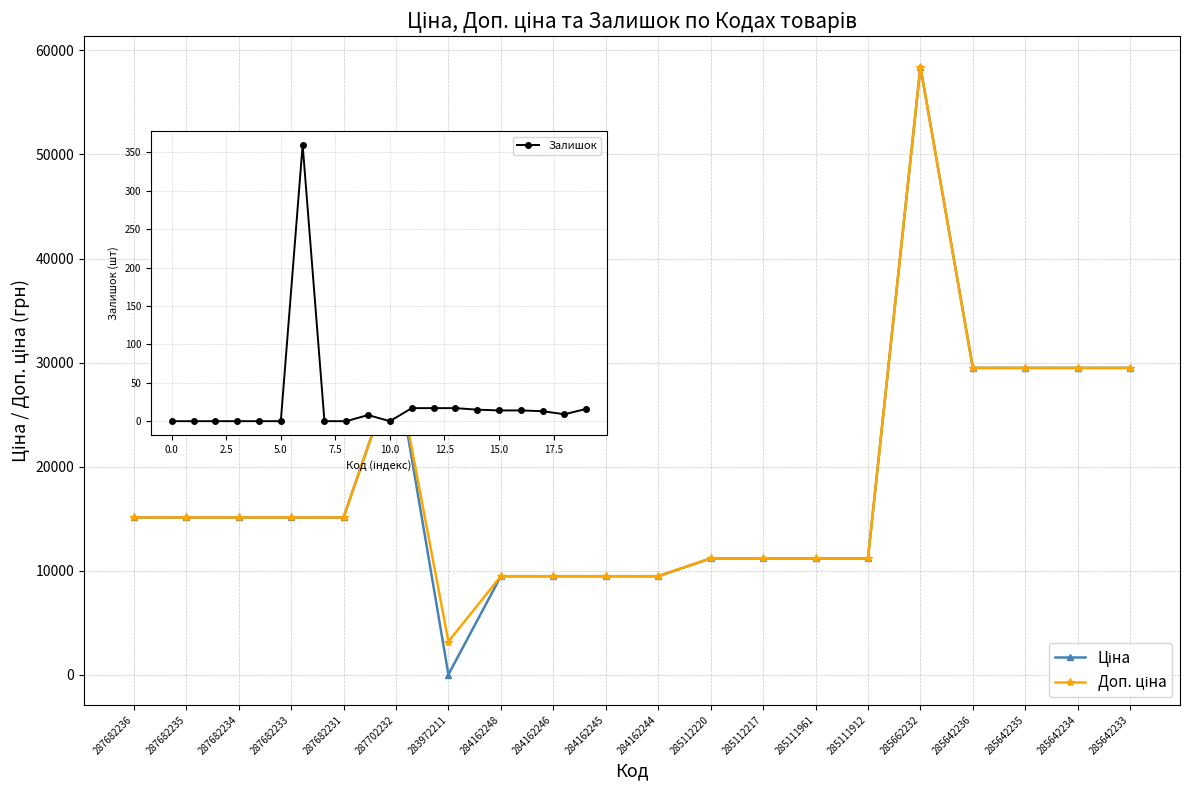

Reading left to right, extract all data points from this chart.

Ціна: 15120.0	15120.0	15120.0	15120.0	15120.0	29747.2	32.0	9480.1	9480.1	9480.1	9480.1	11188.2	11188.2	11188.2	11188.2	58426.5	29491.5	29491.5	29491.5	29491.5
Доп. ціна: 15120.0	15120.0	15120.0	15120.0	15120.0	29747.2	3205.0	9480.1	9480.1	9480.1	9480.1	11188.2	11188.2	11188.2	11188.2	58426.5	29491.5	29491.5	29491.5	29491.5
Залишок: 0.0	0.0	0.0	0.0	0.0	0.0	360.0	0.0	0.0	8.0	0.0	17.0	17.0	17.0	15.0	14.0	14.0	13.0	9.0	16.0